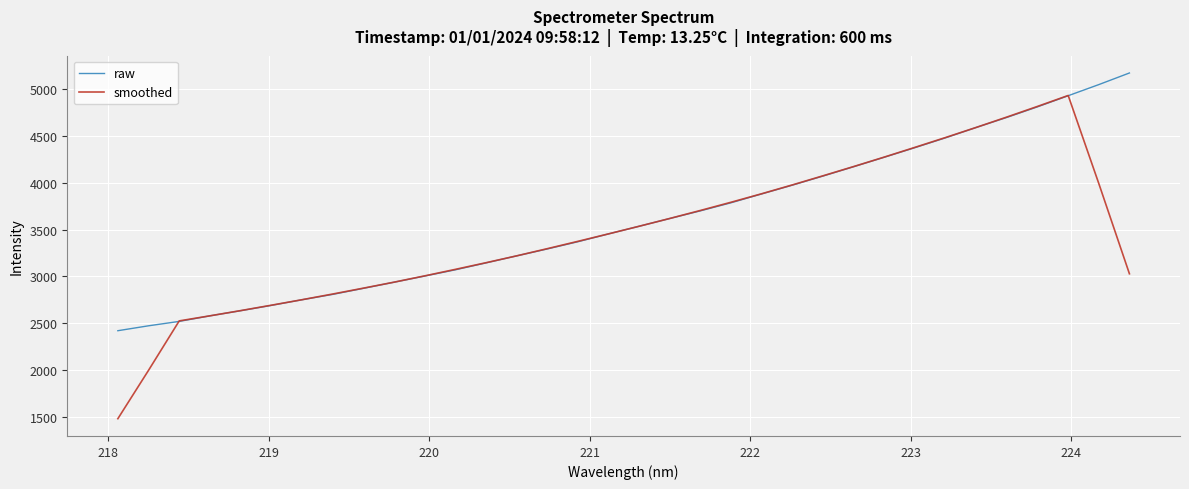

What is the smallest value displayed?

1483.2